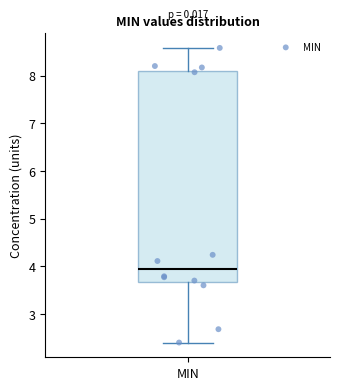

Where does the upper whisker of the box for MIN end on the y-axis? The values are not printed on the chart, so give them approximately, as read against the axis.

8.6